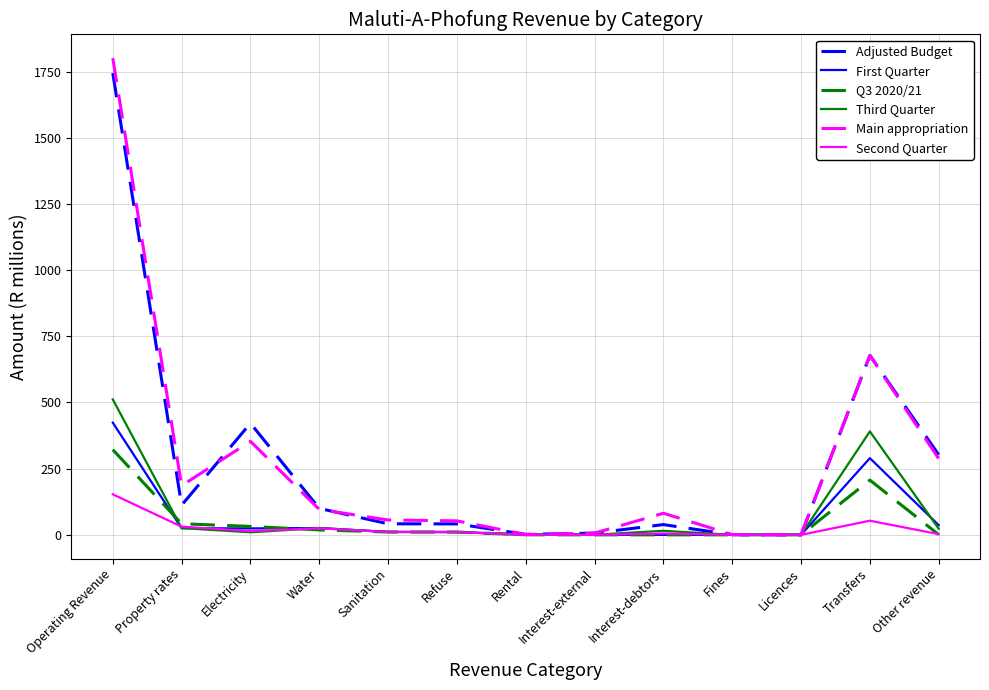

How many lines are shown in the chart?

6